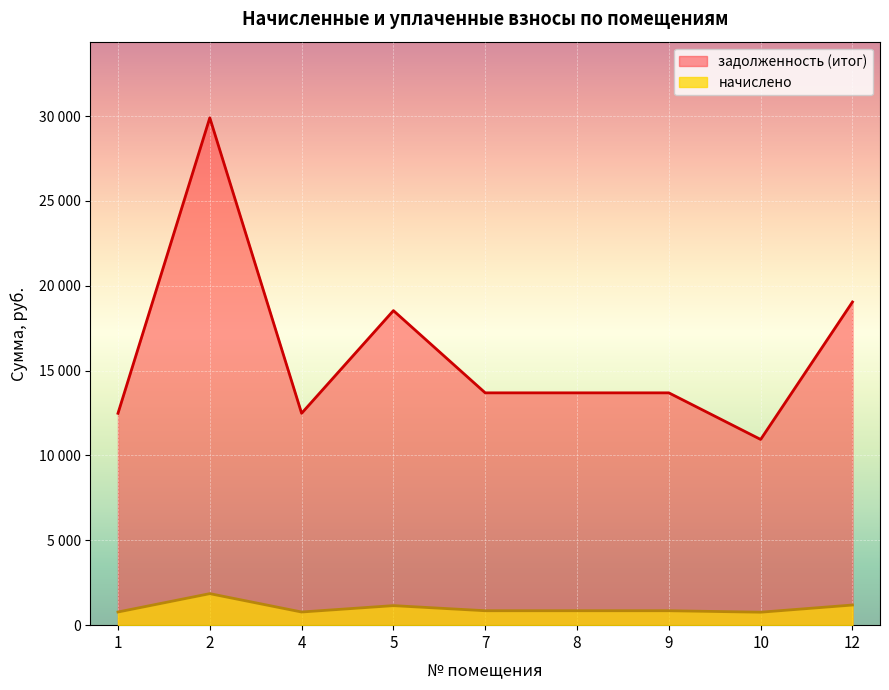

Rank the series at 8 from lowest to highest value.

начислено, задолженность (итог)